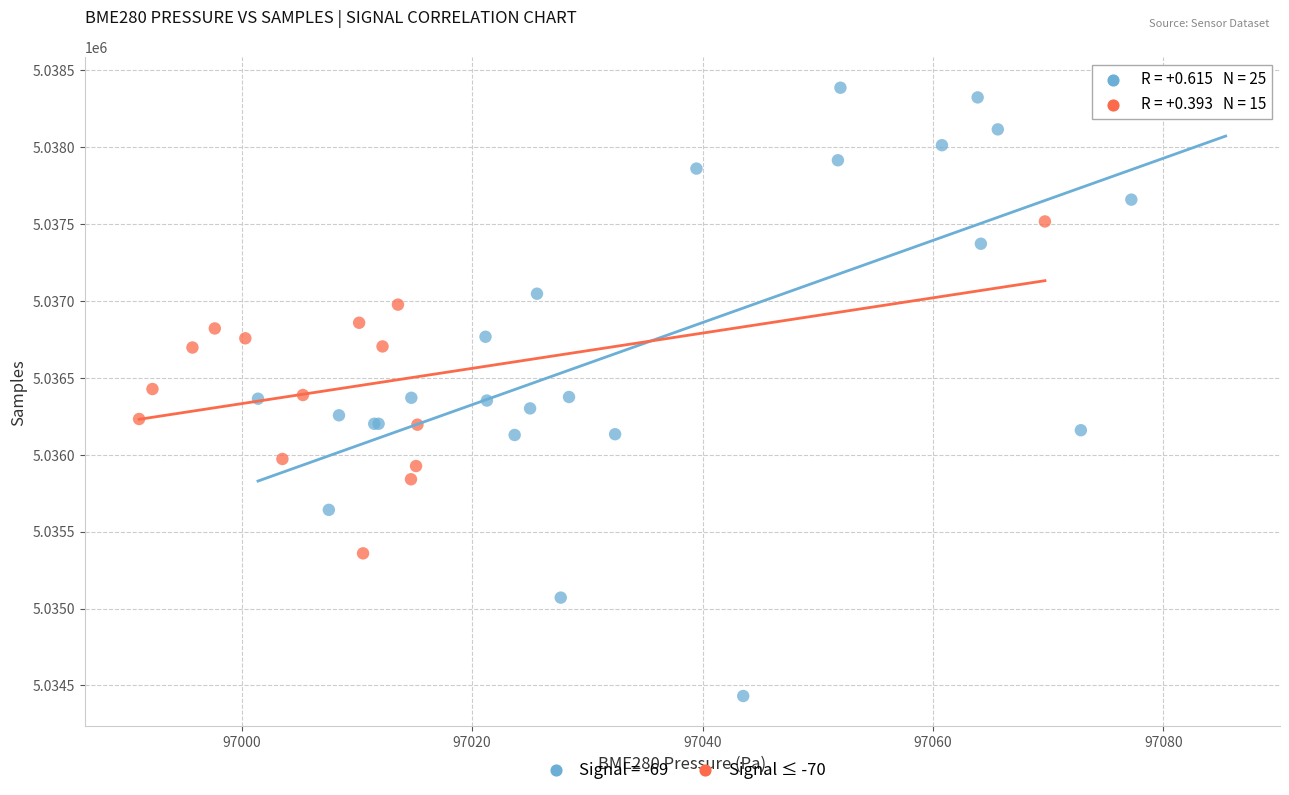

Which series contains the lowest Y value?

Signal = -69